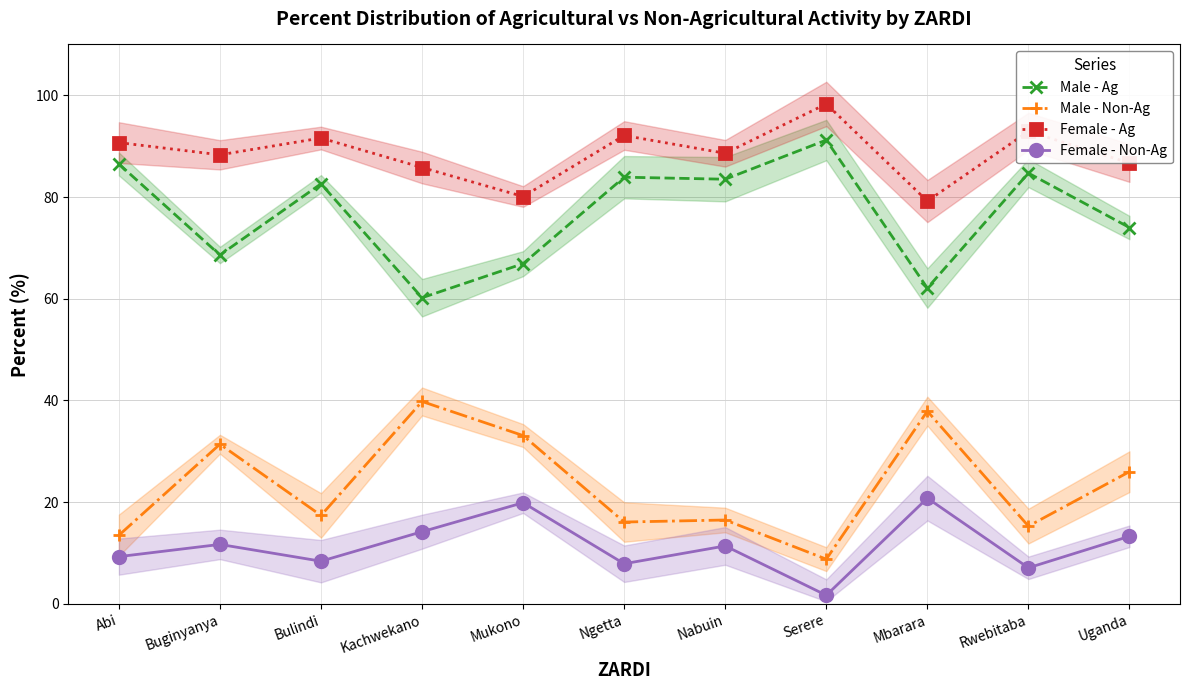

What is the minimum value for Female - Ag?

79.2